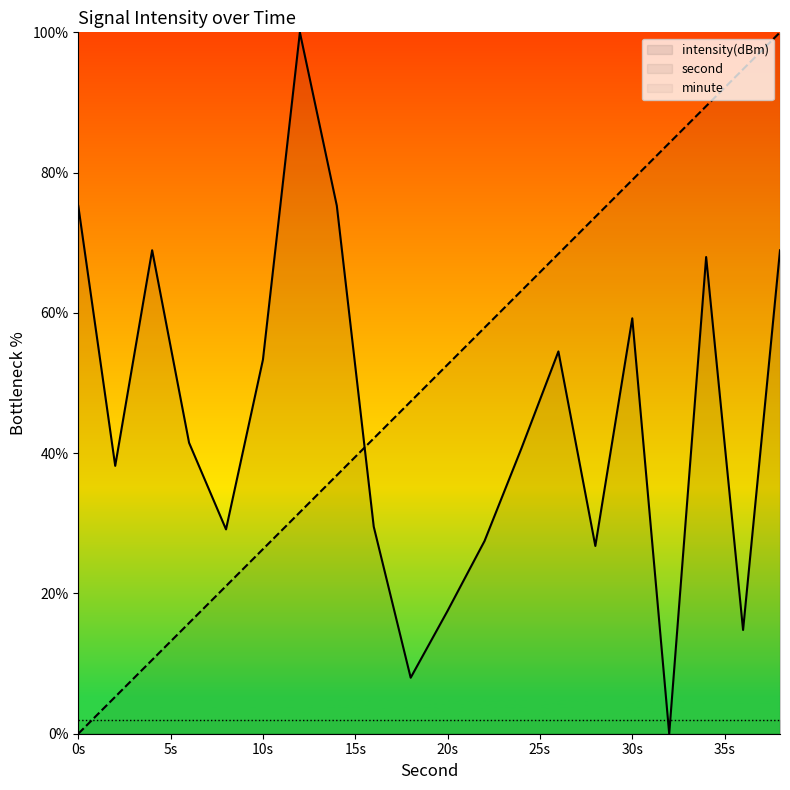

What is the difference between the highest and lowest values at 36?

79.9